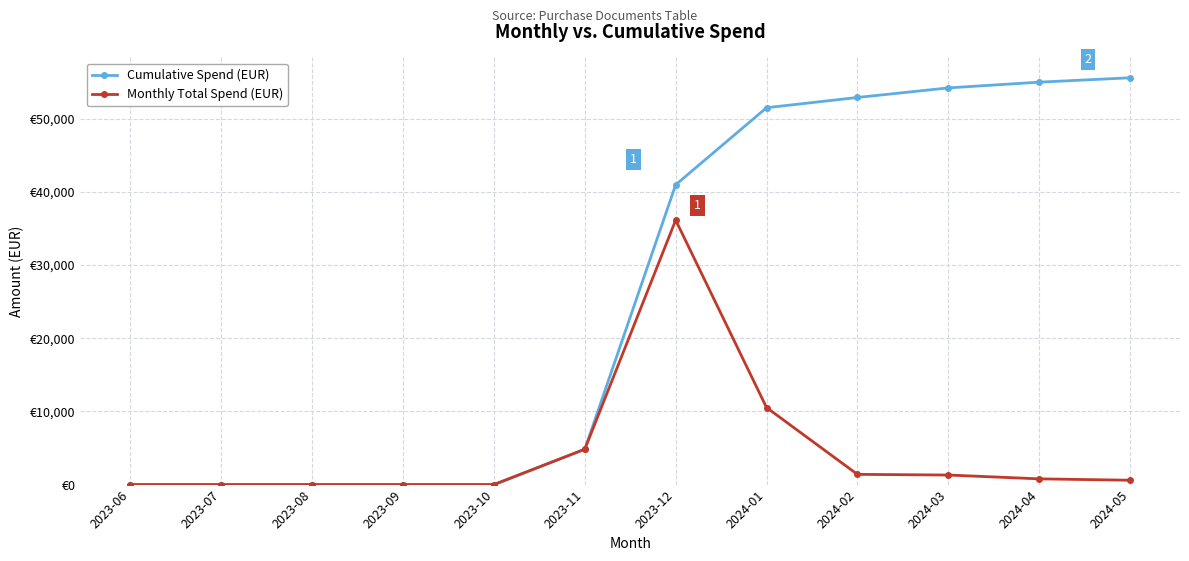

What are all the series names shown in the legend?

Cumulative Spend (EUR), Monthly Total Spend (EUR)